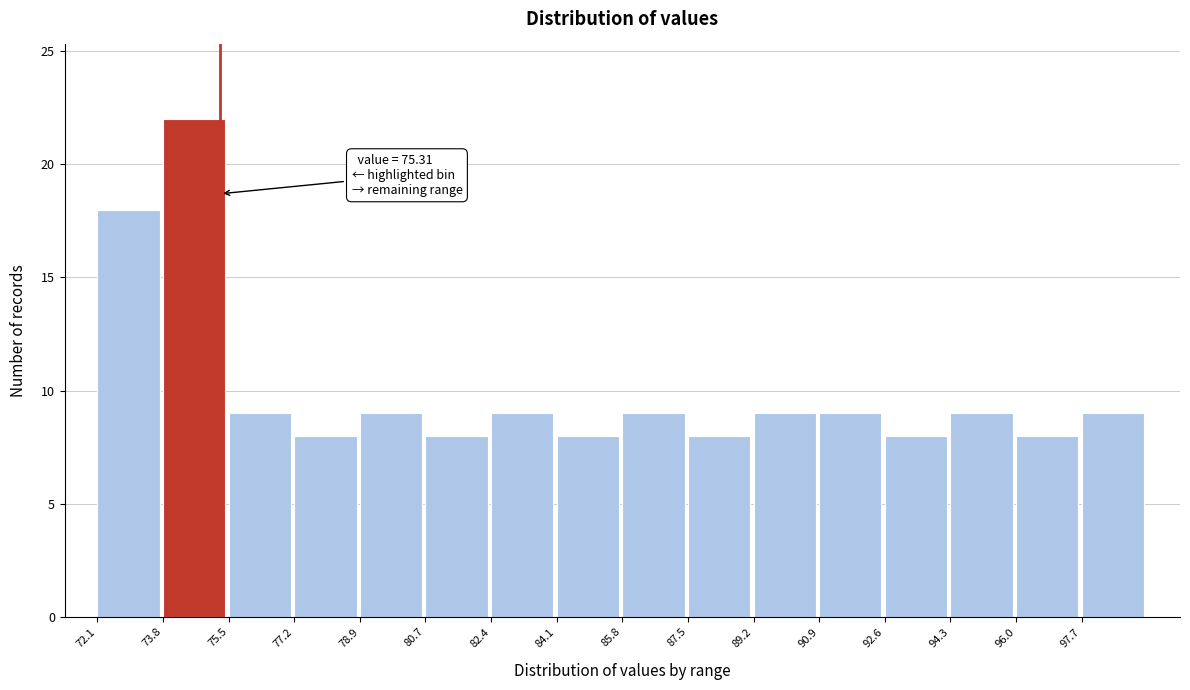

Which range on the x-axis has the tallest bar?

73.8 to 75.6